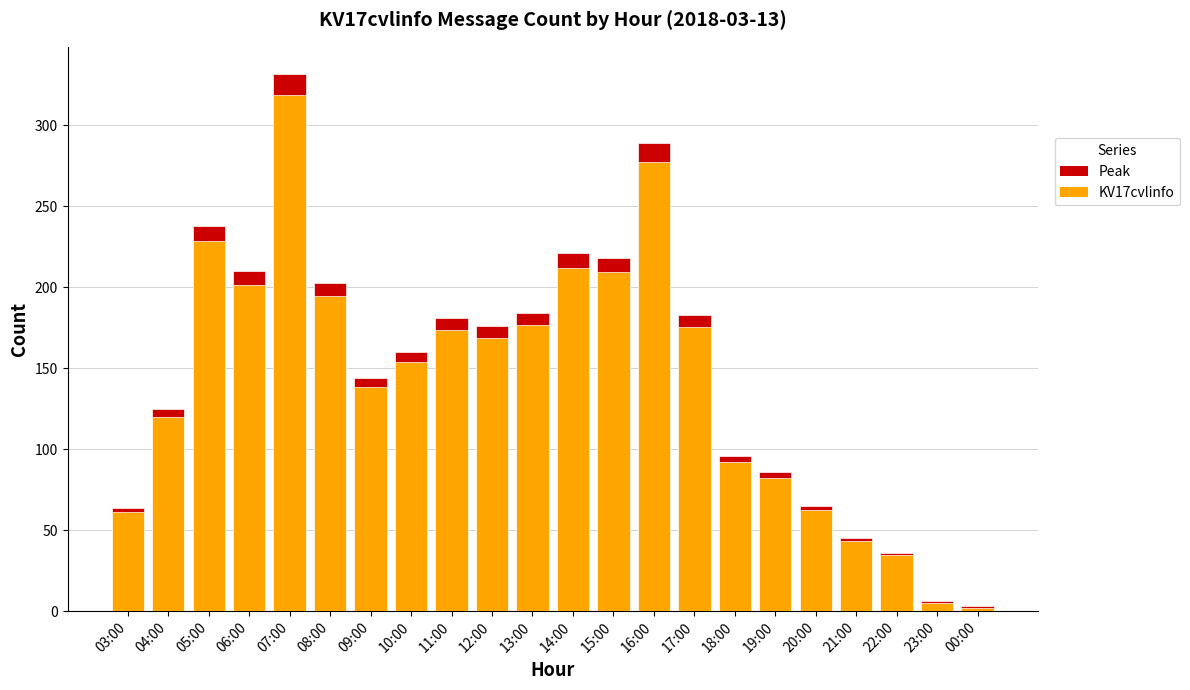

What is the value of the 18th bar from the left?

65